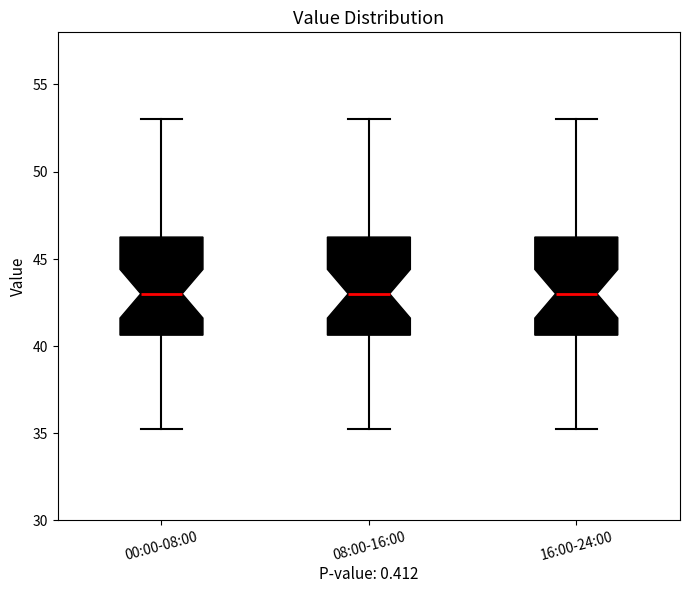

Reading left to right, read every box against the y-axis: the position of its median line, the range the box covers, and the ends of its whiskers. The values are not printed on the chart, so give them approximately, as read against the axis.

00:00-08:00: median 43.0, box 40.5 to 46.5, whiskers 35.5 to 53.0
08:00-16:00: median 43.0, box 40.5 to 46.5, whiskers 35.5 to 53.0
16:00-24:00: median 43.0, box 40.5 to 46.5, whiskers 35.5 to 53.0